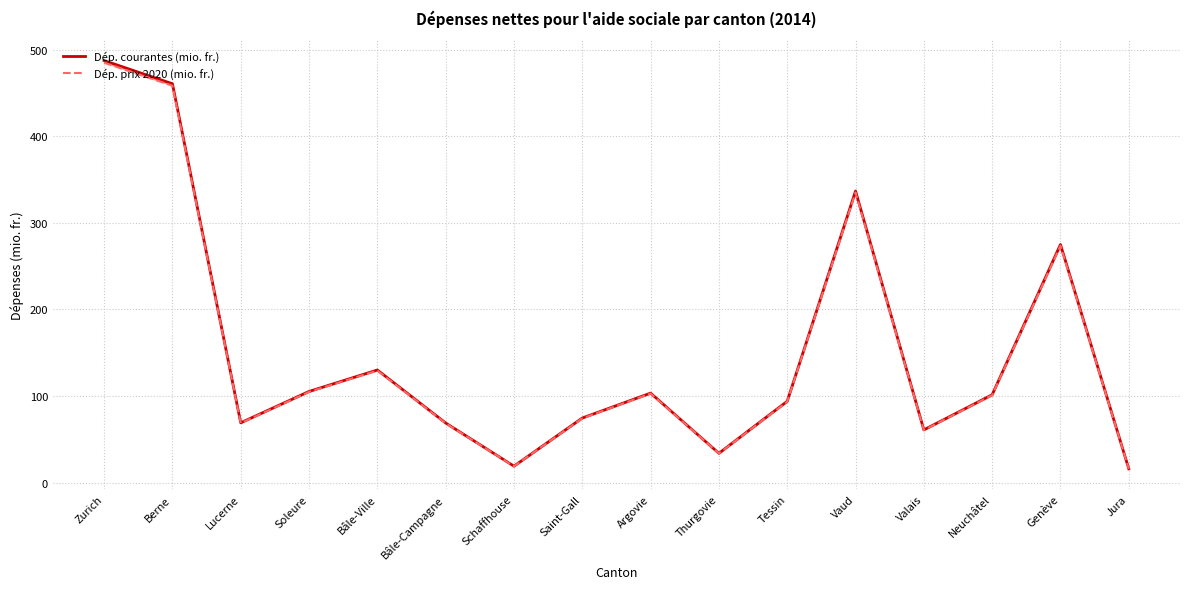

Is it true that Dép. courantes (mio. fr.) equals 27.6 at Schaffhouse?

False